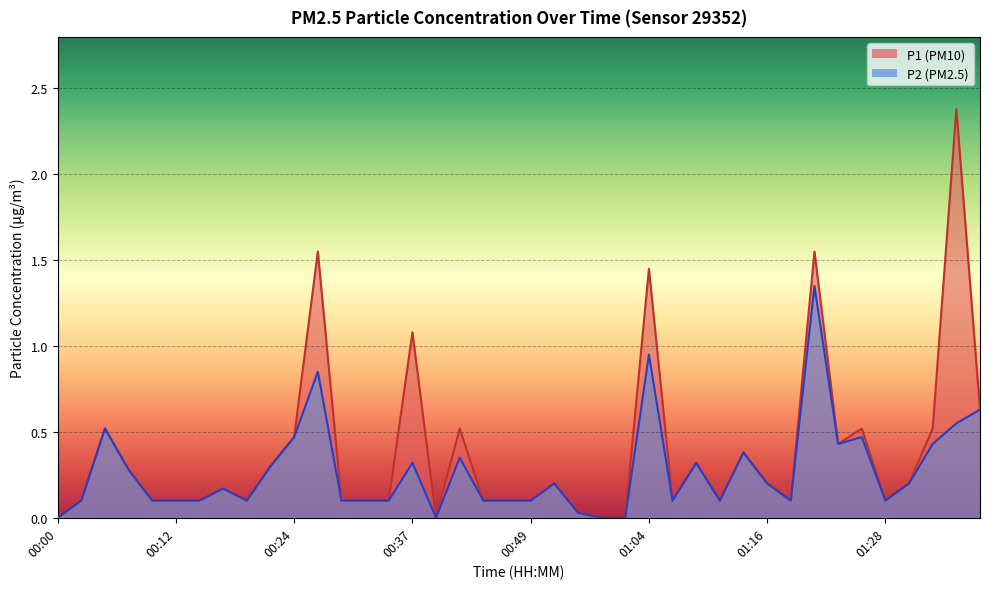

True or false: P2 and P1 cross at least once.

False